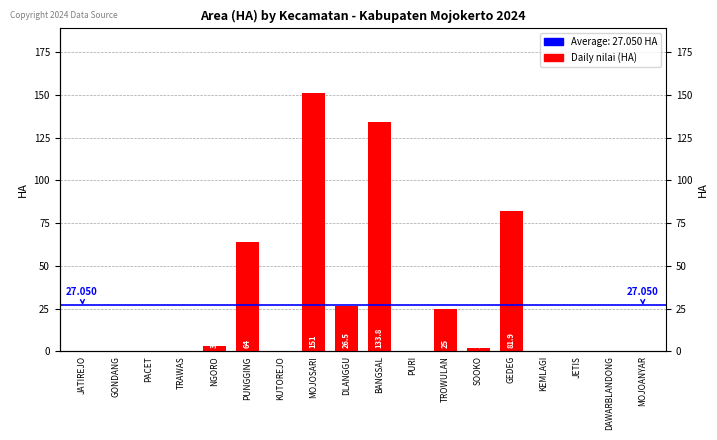

What position from the left is PURI?

11